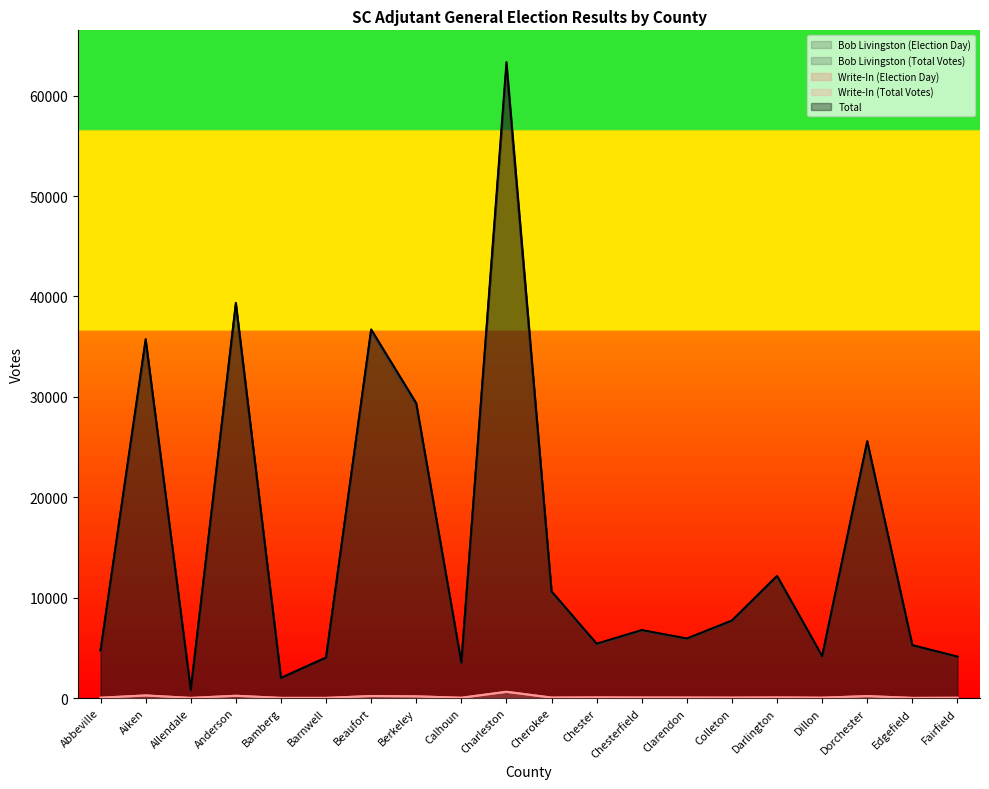

In Total, how many points are higher than both neighbors (excluding endpoints)?

7